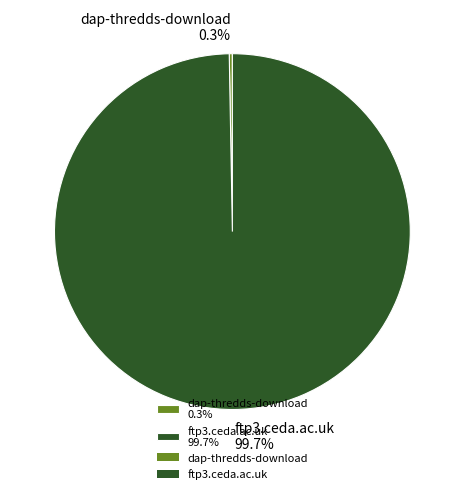

What percentage do ftp3.ceda.ac.uk and dap-thredds-download together represent?

100.0%